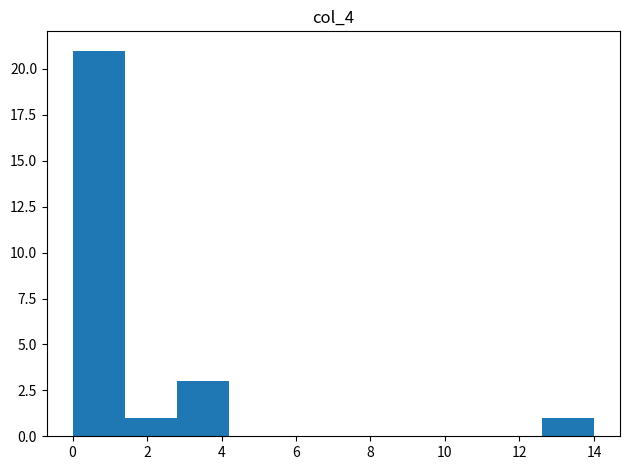

Over which range of the x-axis is the bar tallest?

0.0 to 1.4